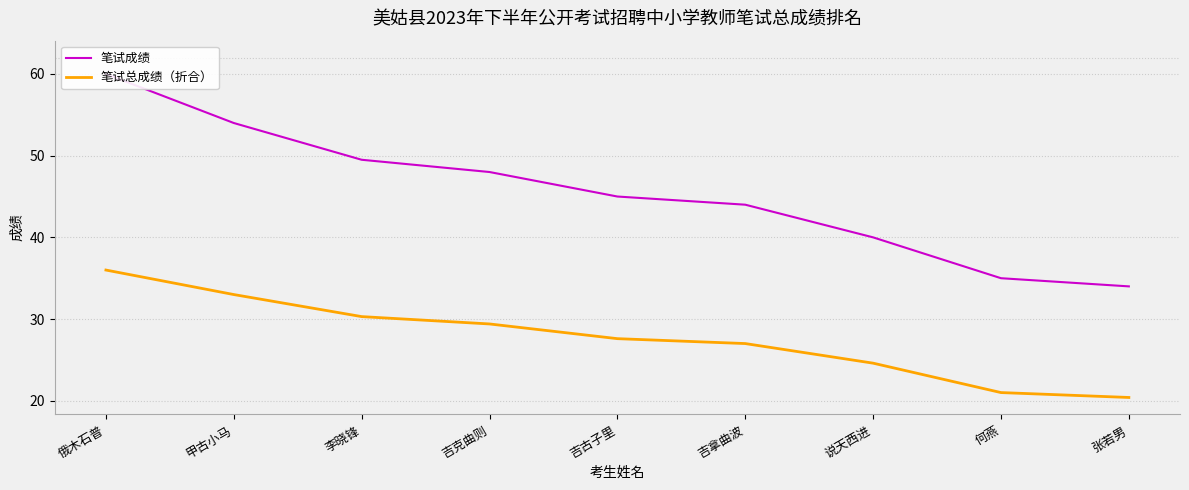

What position from the right is 张若男?

1